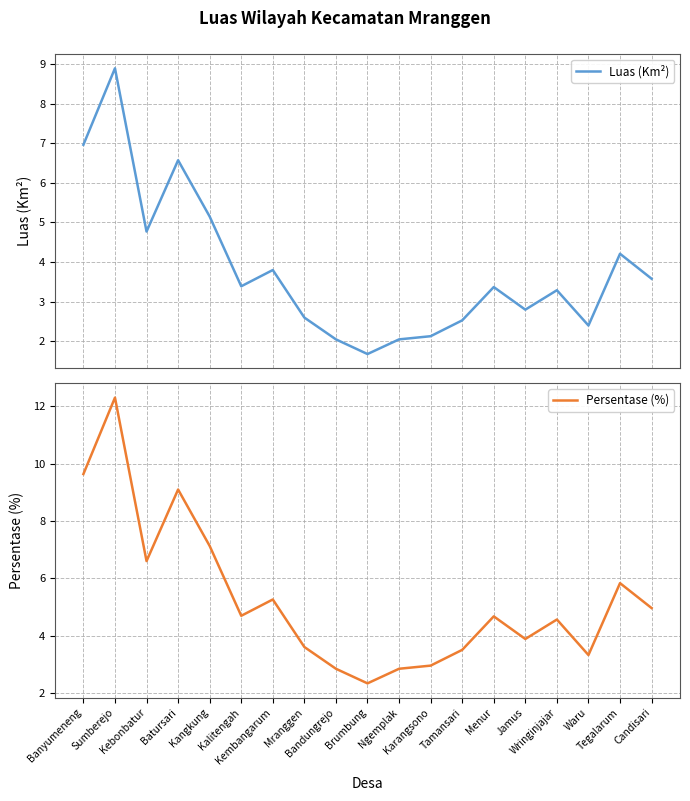

The value of Luas (Km²) at Batursari is 6.6. True or false?

True